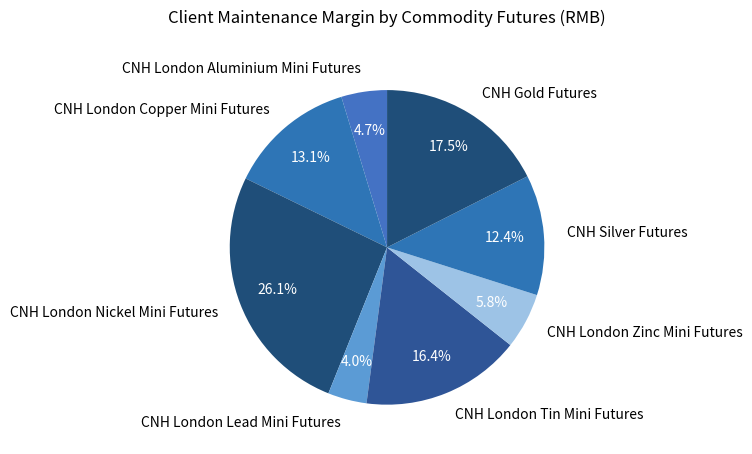

Rank the categories by value from highest to lowest.

CNH London Nickel Mini Futures, CNH Gold Futures, CNH London Tin Mini Futures, CNH London Copper Mini Futures, CNH Silver Futures, CNH London Zinc Mini Futures, CNH London Aluminium Mini Futures, CNH London Lead Mini Futures